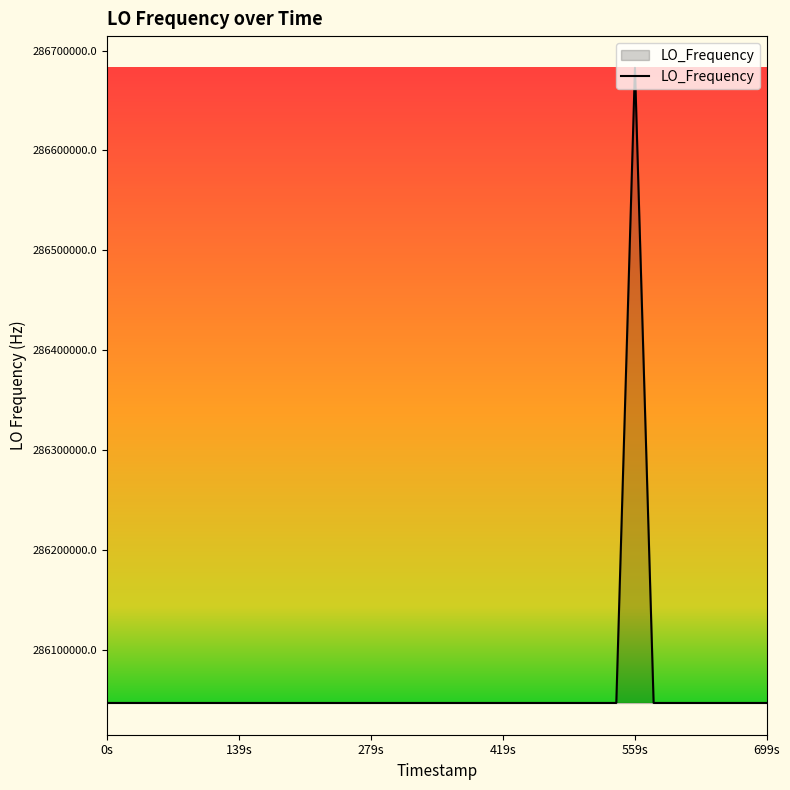

What is the maximum value shown in the chart?

286682705.8